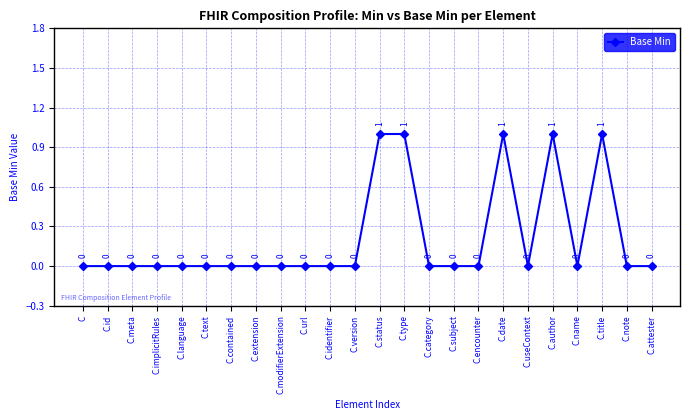

Reading left to right, transcribe all the data shown in this chart.

0	0	0	0	0	0	0	0	0	0	0	0	1	1	0	0	0	1	0	1	0	1	0	0